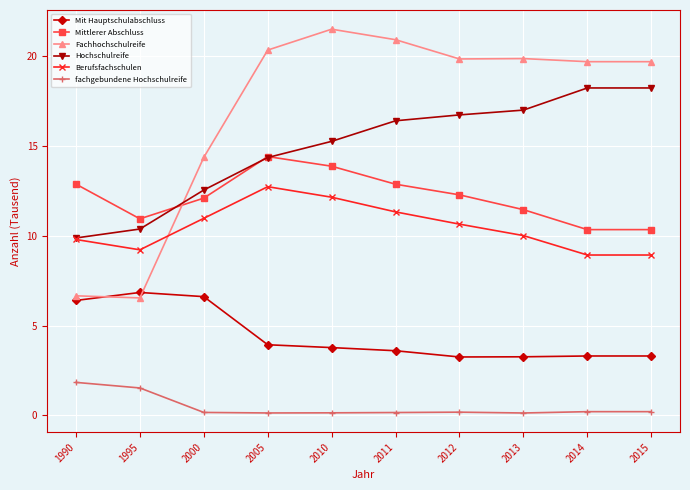

Which series has the largest range (max minus min)?

Fachhochschulreife